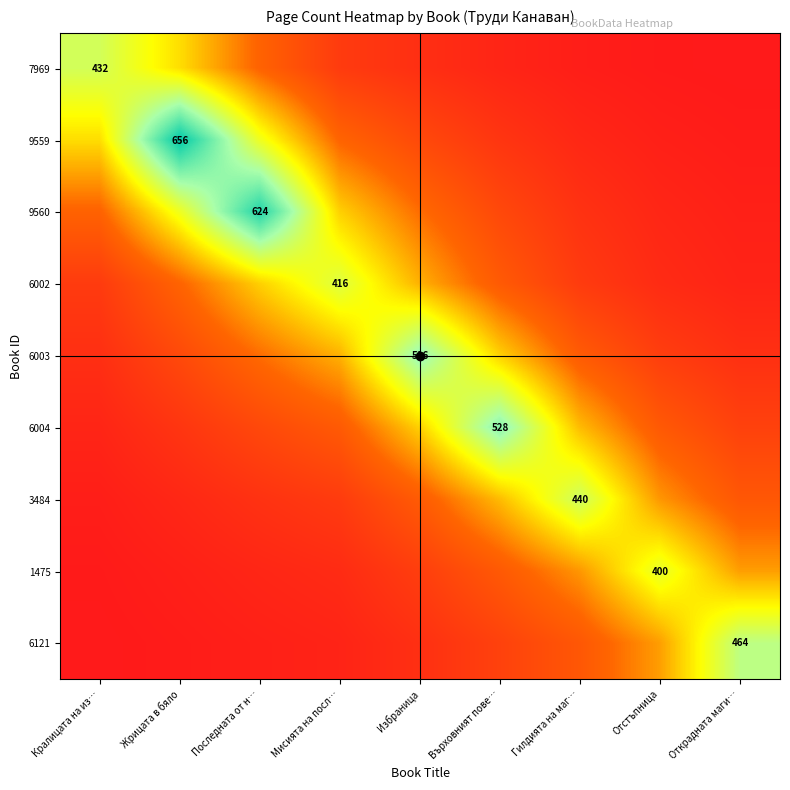

Between Мисията на посл… and Върховният пове…, which series saw the biggest shift?

6004